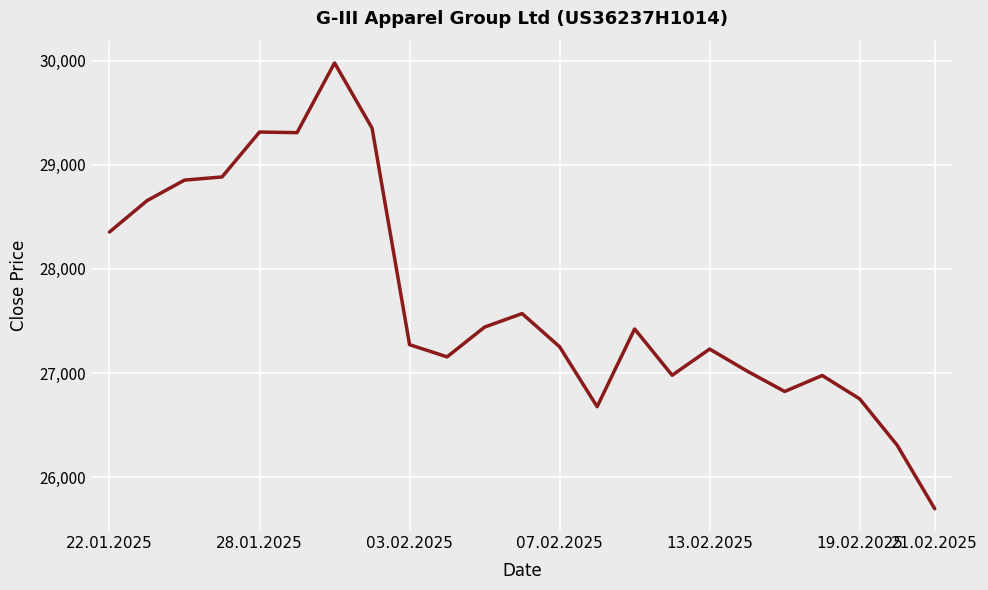

What is the smallest value displayed?

25695